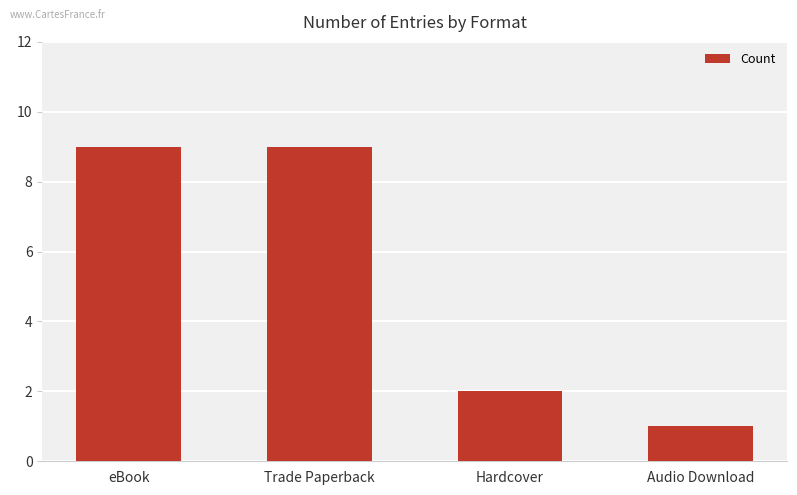

What is the label of the 4th bar from the left?

Audio Download